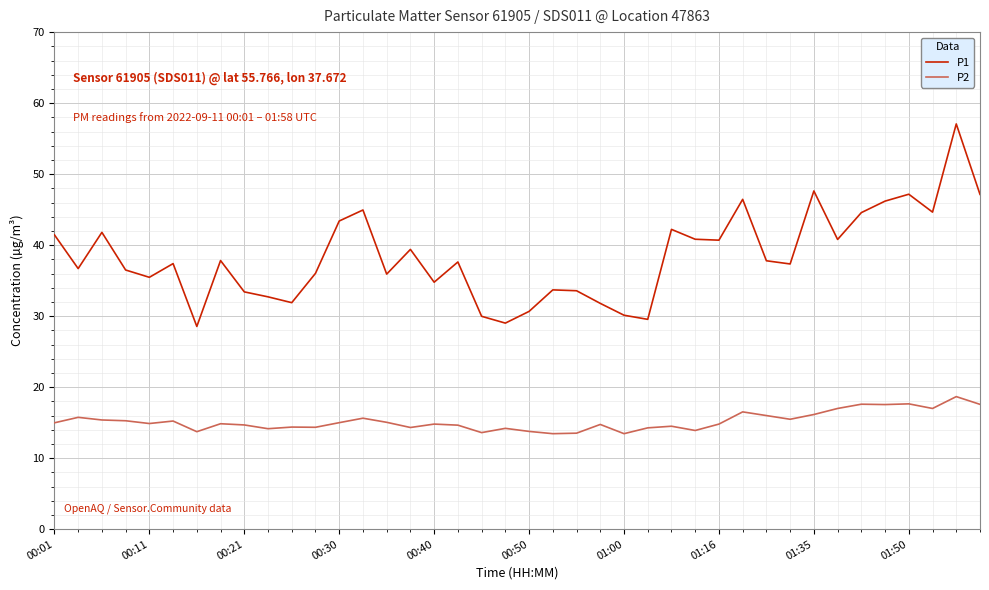

Which series has the largest total across all categories?

P1